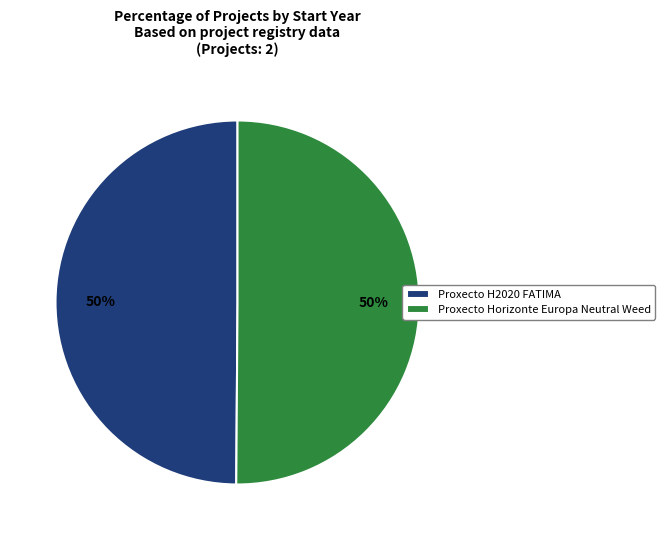

To the nearest percent, what is the combined percentage of Proxecto Horizonte Europa Neutral Weed and Proxecto H2020 FATIMA?

100%